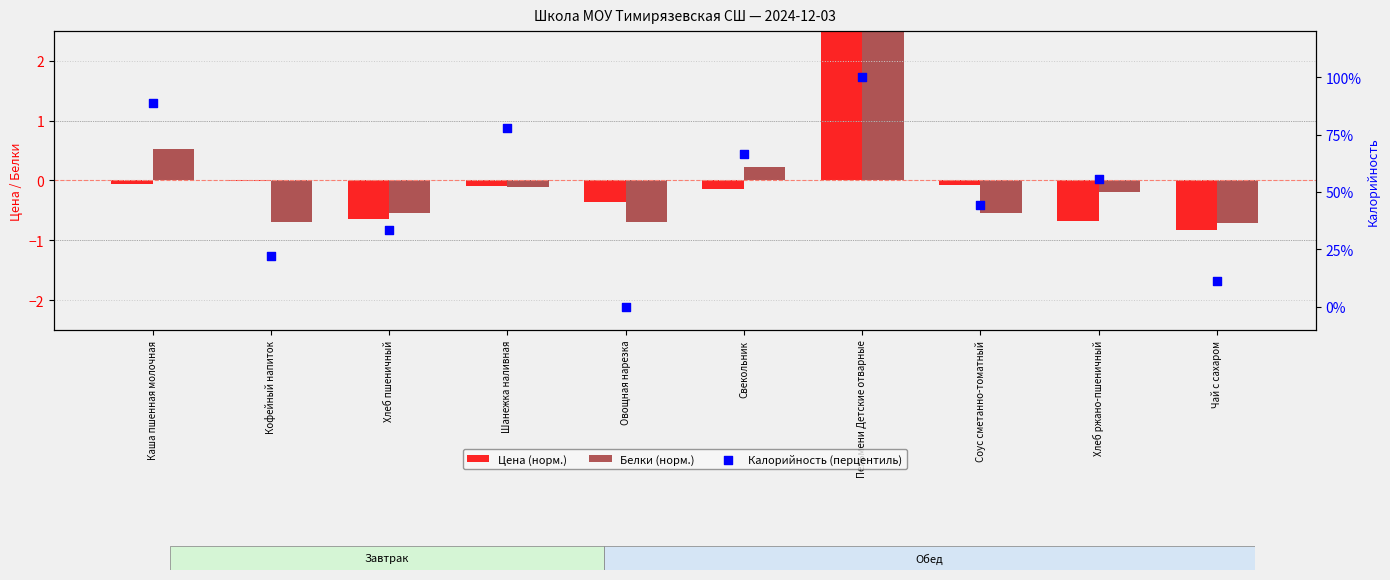

Which series has the largest total across all categories?

Калорийность (перцентиль)